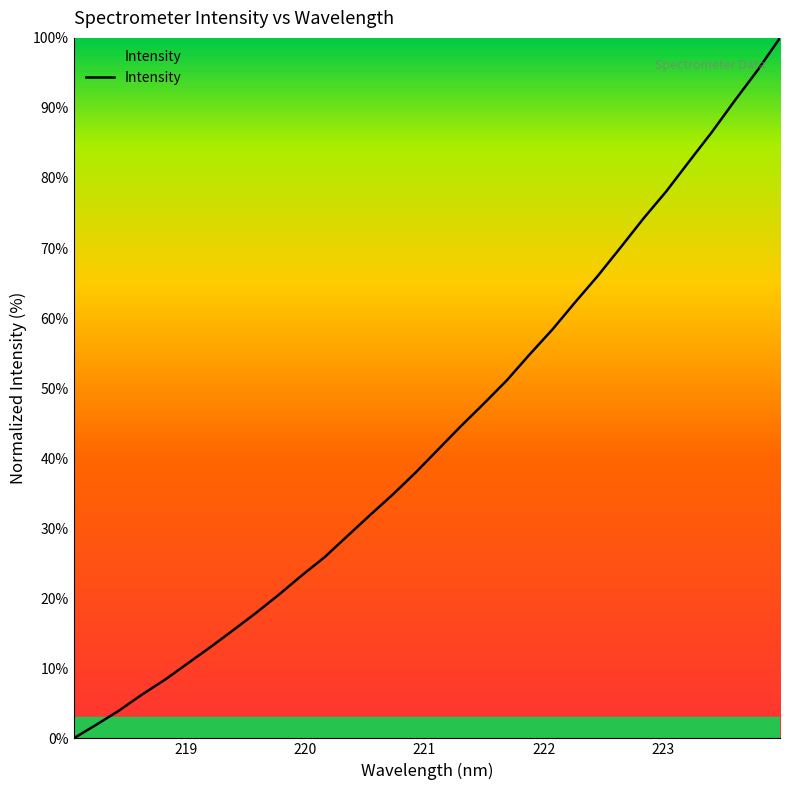

True or false: the data has more than 2 interior local peaks.

False